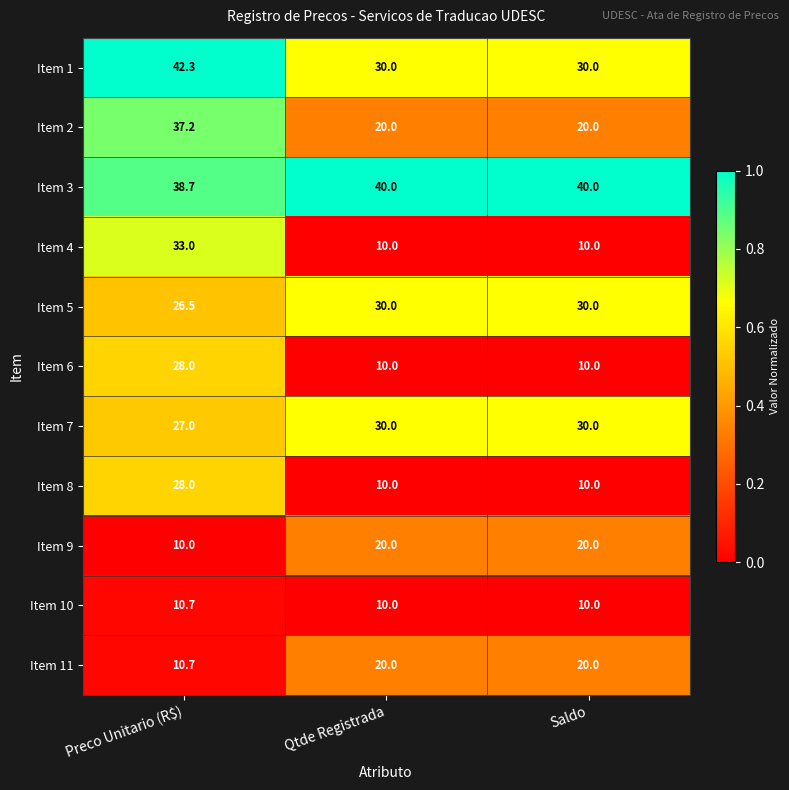

Which series has the largest range (max minus min)?

Item 4